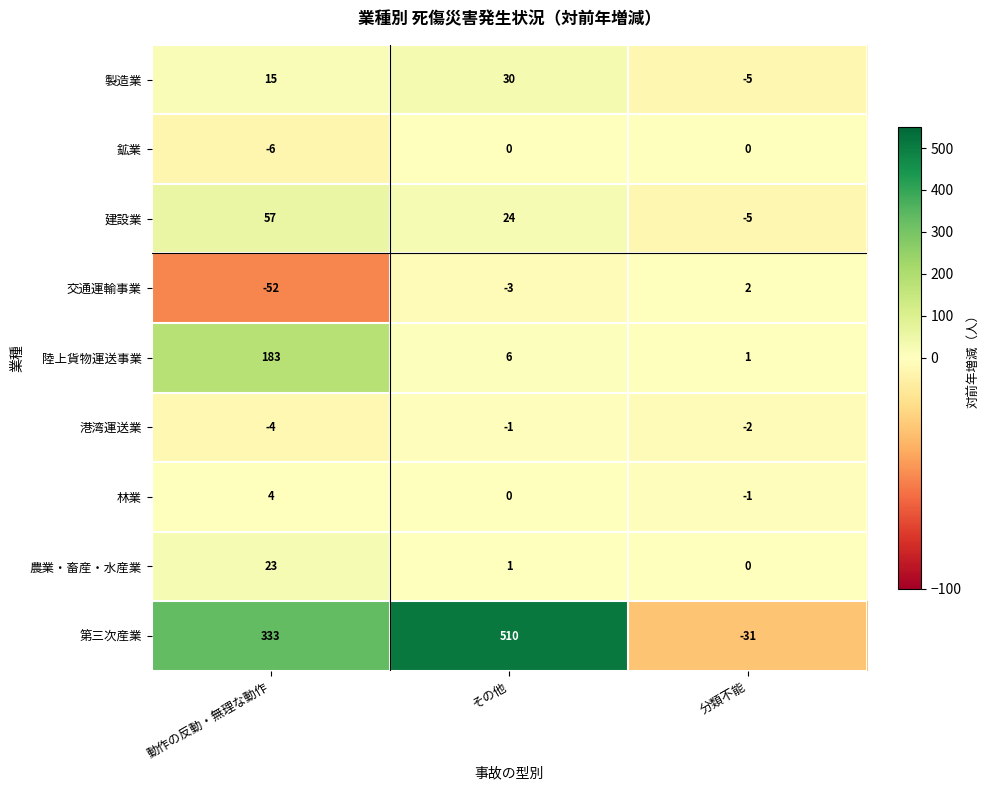

How many distinct data groups are displayed?

9